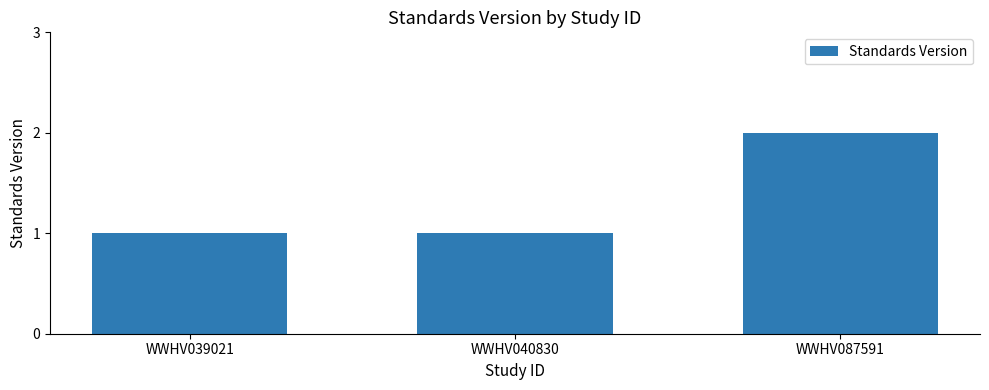

What is the greatest value displayed?

2